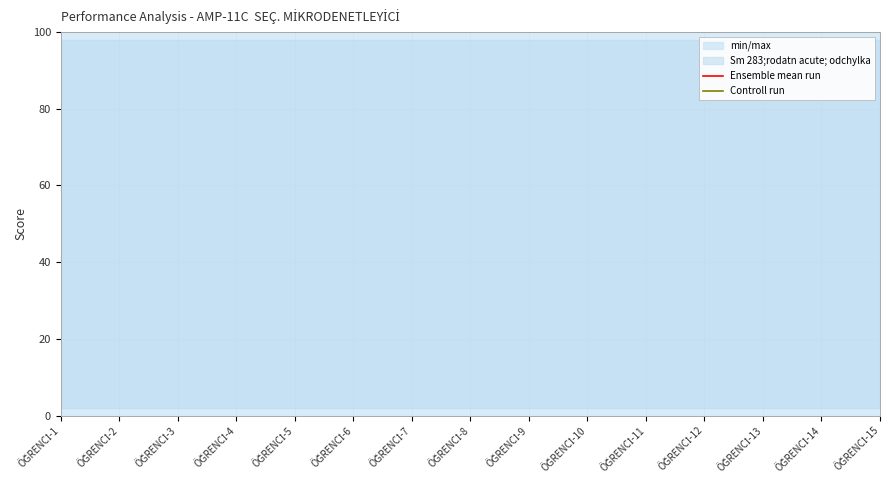

Which series has the largest range (max minus min)?

min/max